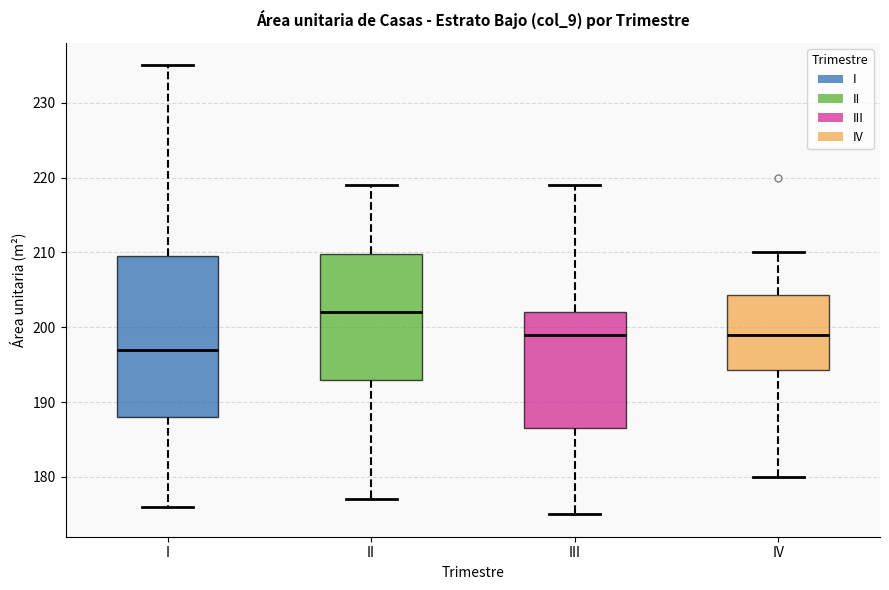

Where does the median line of the box for III sit on the y-axis? The values are not printed on the chart, so give them approximately, as read against the axis.

199